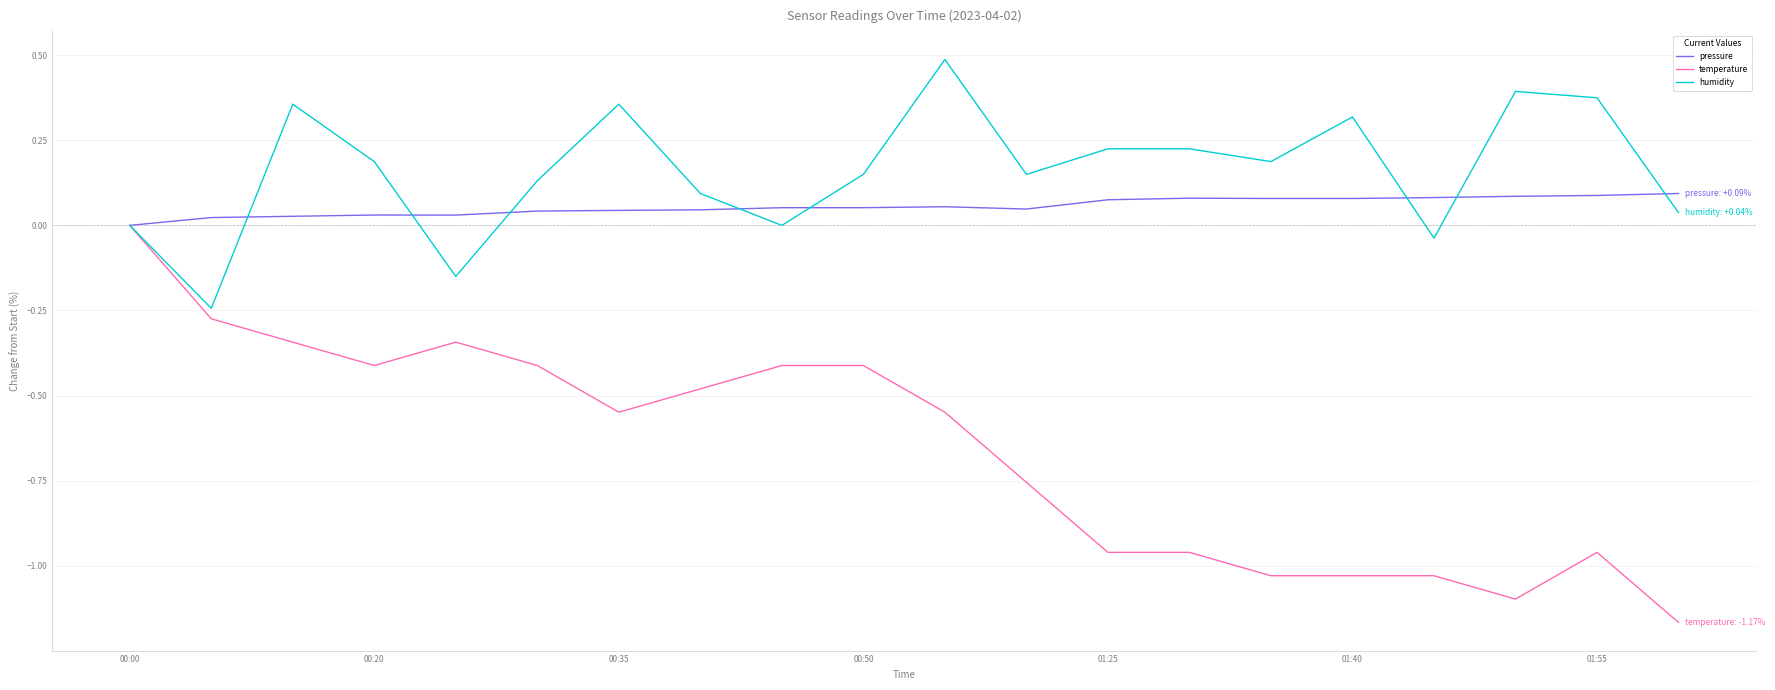

List the series in order of their peak value, lowest first.

temperature, pressure, humidity